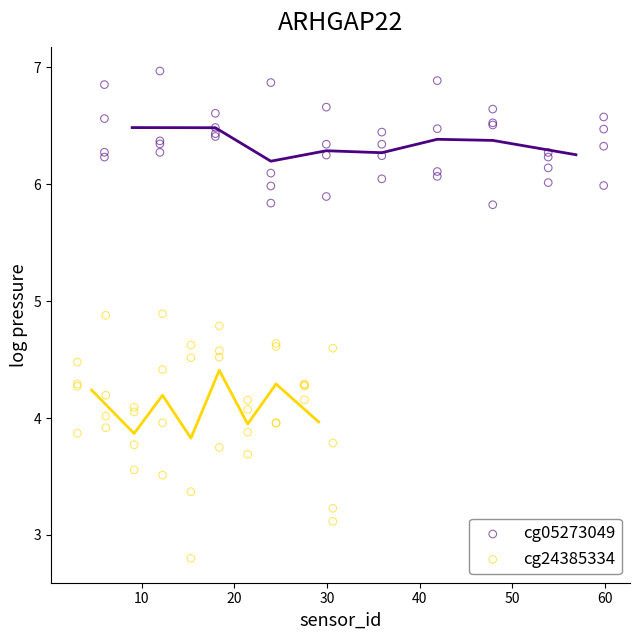

Which series contains the highest Y value?

cg05273049